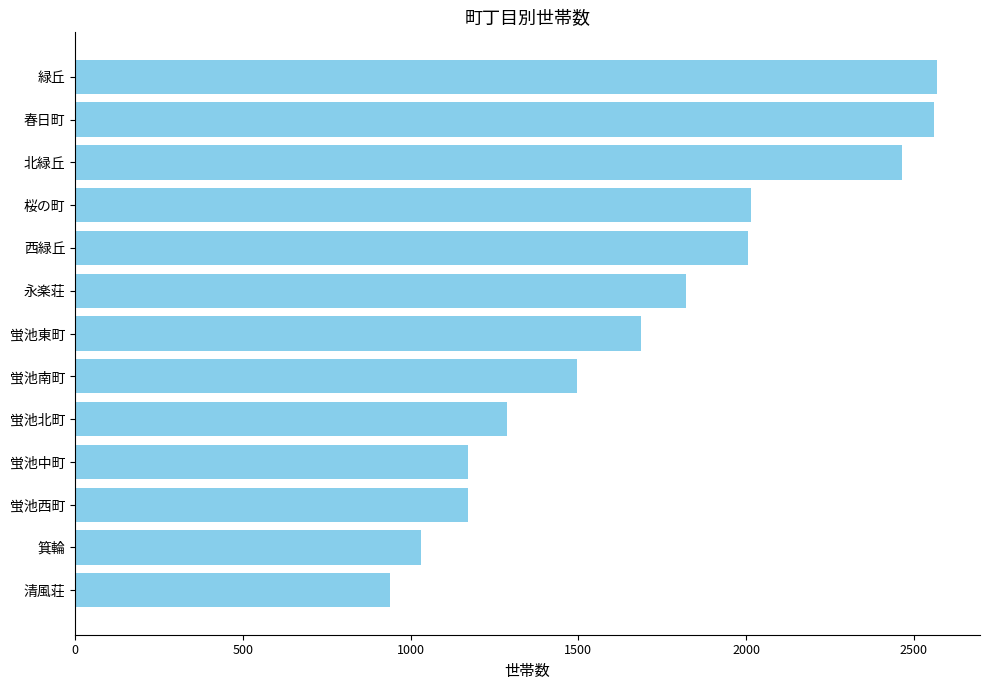

What is the difference between the second highest and minimum values?

1623